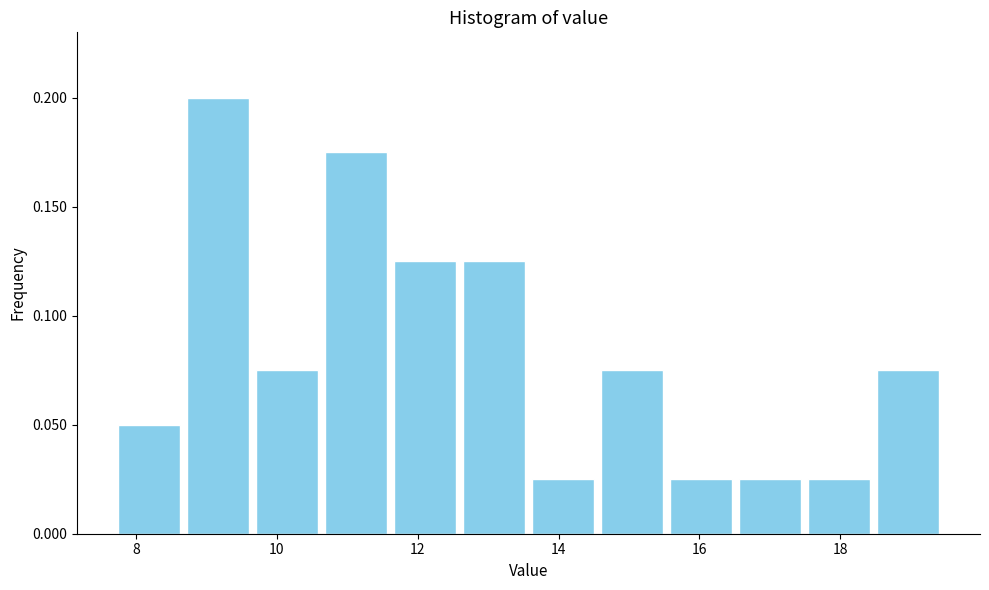

Reading left to right, list every bar in this chart as the range it spans on the x-axis followed by its height. Neither the bar edges nor the heights are printed on the chart, so give them approximately, as read against the axes.

7.8 to 8.6: 0.050
8.6 to 9.6: 0.200
9.6 to 10.6: 0.075
10.6 to 11.6: 0.175
11.6 to 12.6: 0.125
12.6 to 13.6: 0.125
13.6 to 14.6: 0.025
14.6 to 15.6: 0.075
15.6 to 16.6: 0.025
16.6 to 17.4: 0.025
17.4 to 18.4: 0.025
18.4 to 19.4: 0.075